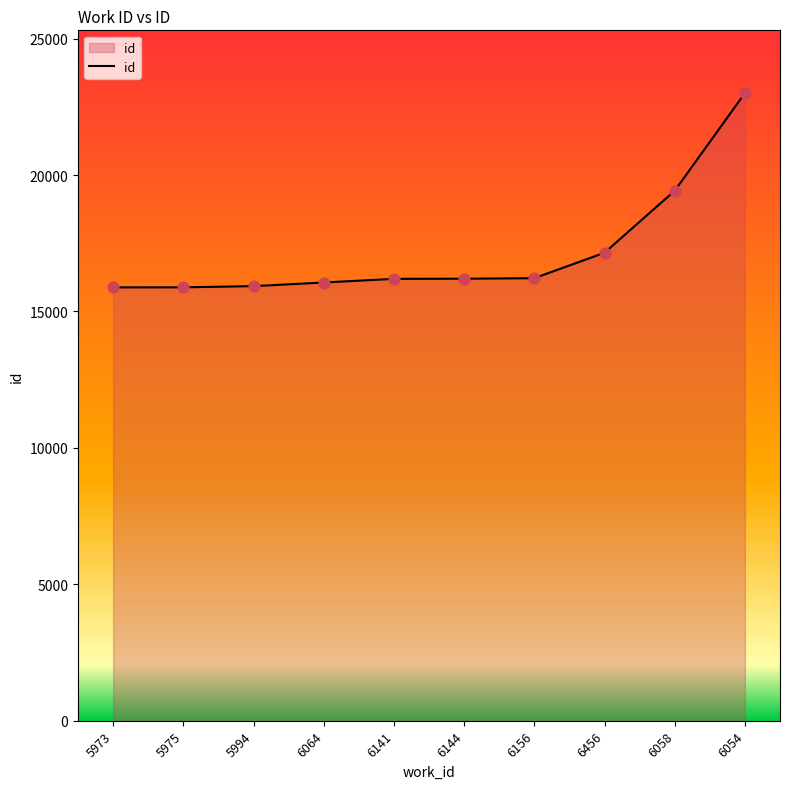

What is the change in value from 6456 to 6058?

+2272